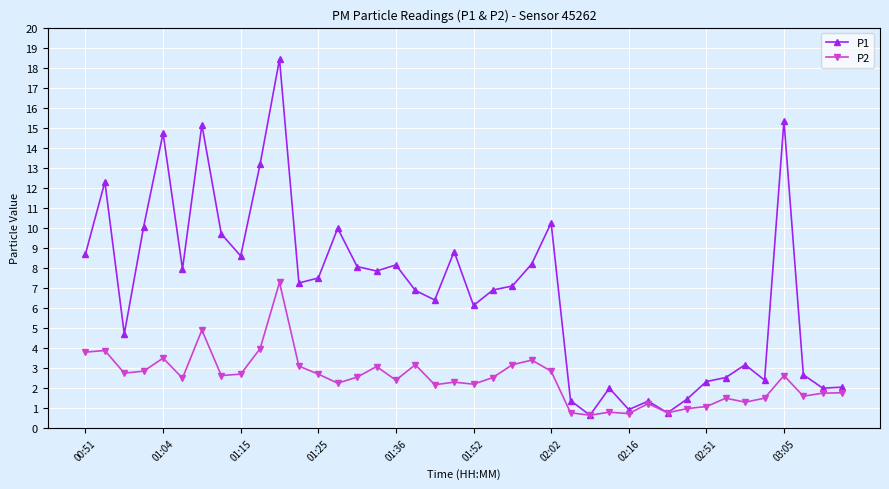

How many data points in P1 are above 7?

21